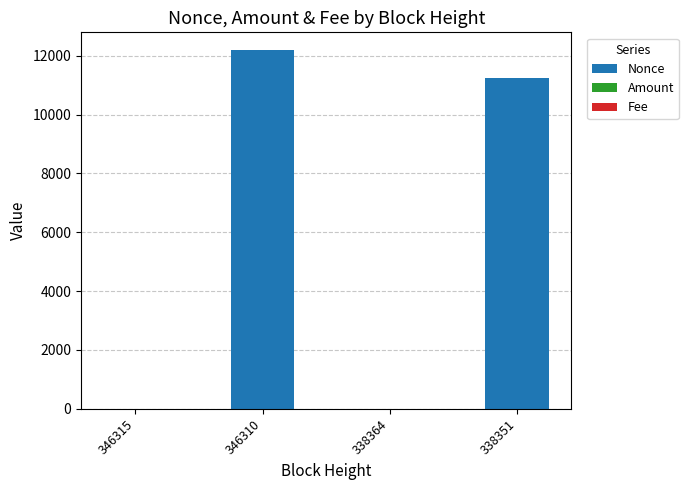

True or false: Nonce has a value of 12185.0 at 346310.

True